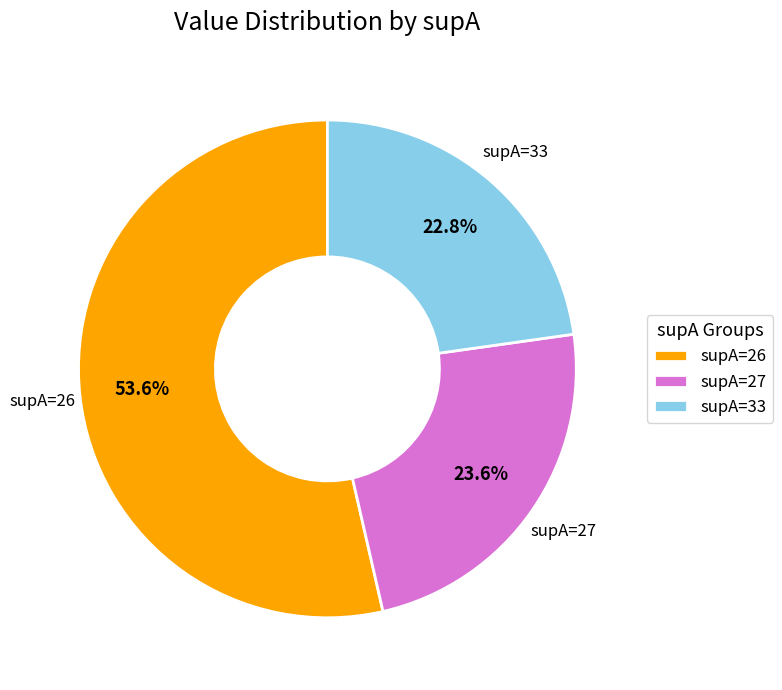

What is the majority slice?

supA=26